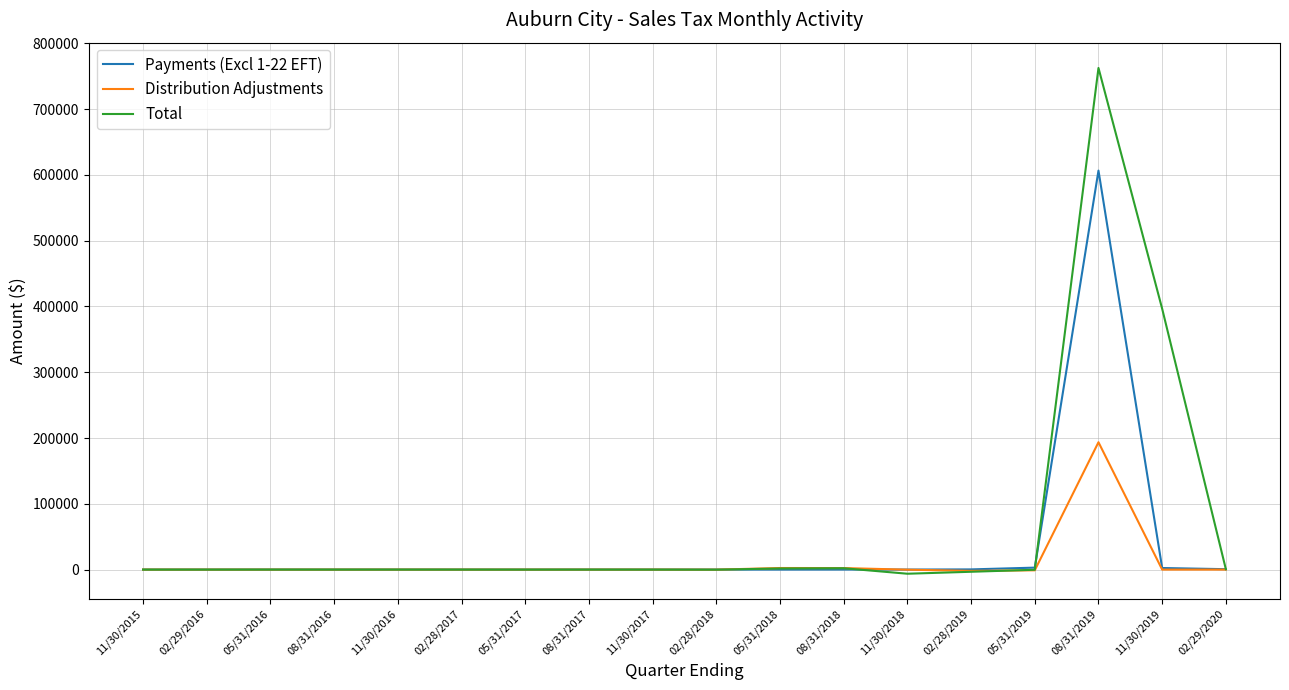

Is this an area chart (filled region under the line)?

No